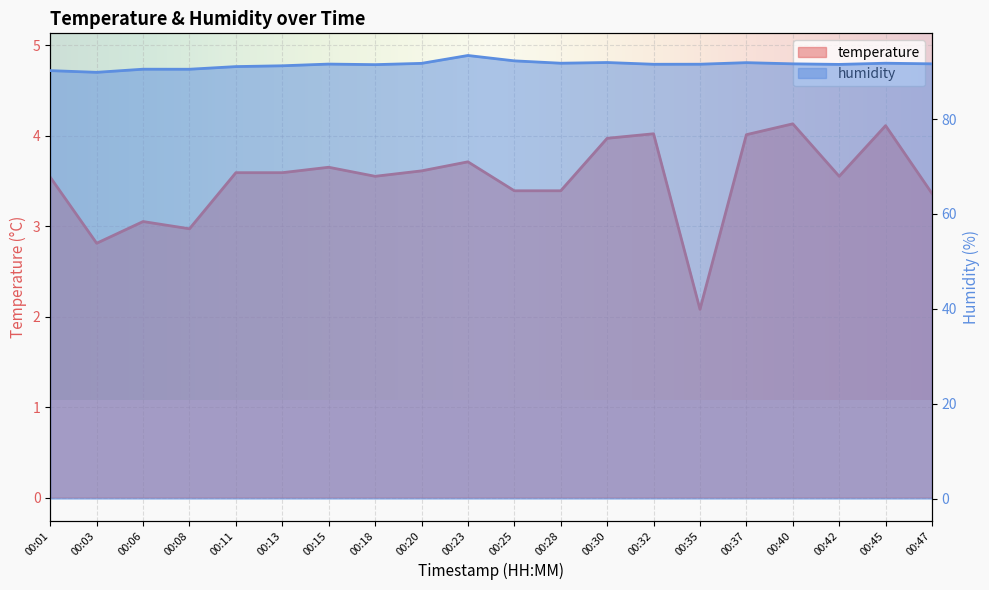

Which has a higher value, 00:45 or 00:28?

00:45